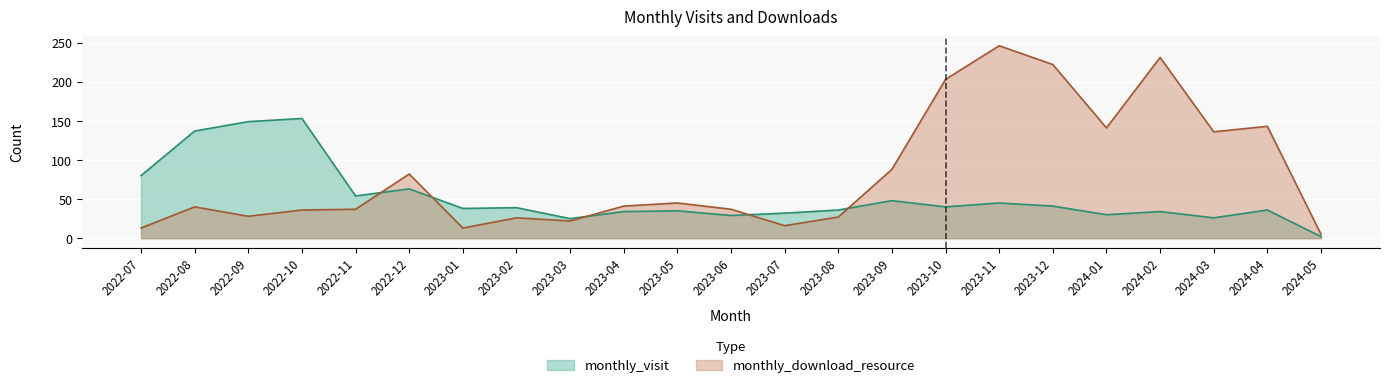

How many data points does each series have?

23